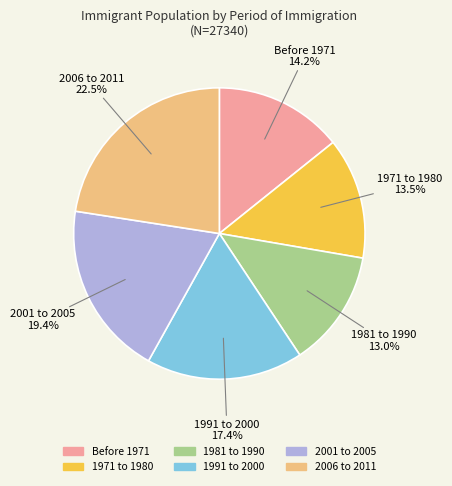

Is there any slice that represents more than half of the pie?

No